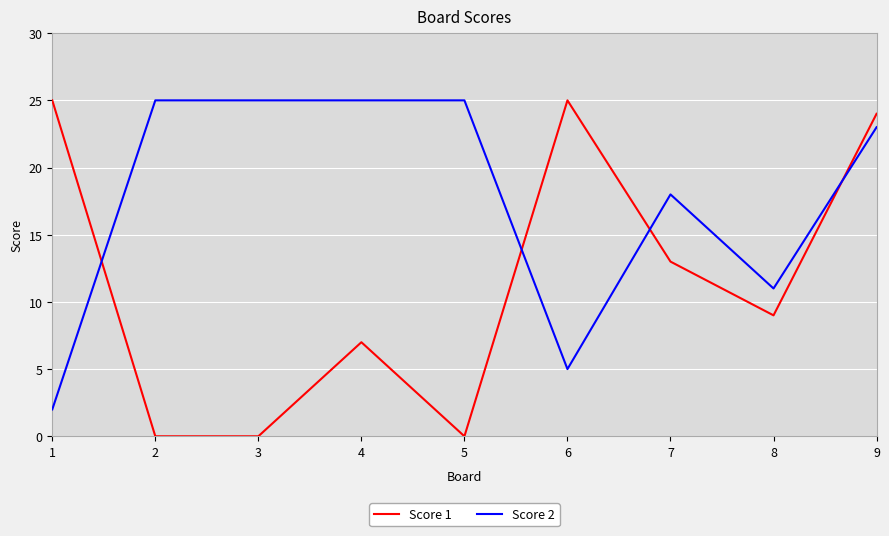

Which series has the largest total across all categories?

Score 2